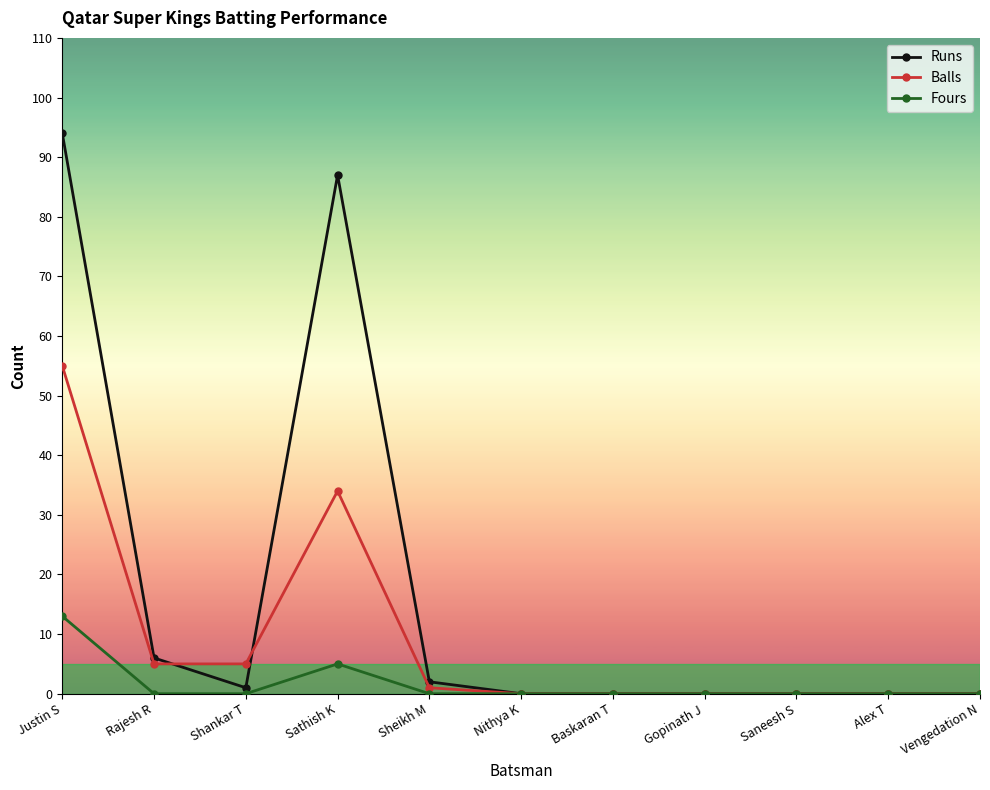

At how many categories does at least one series exceed 92?

1